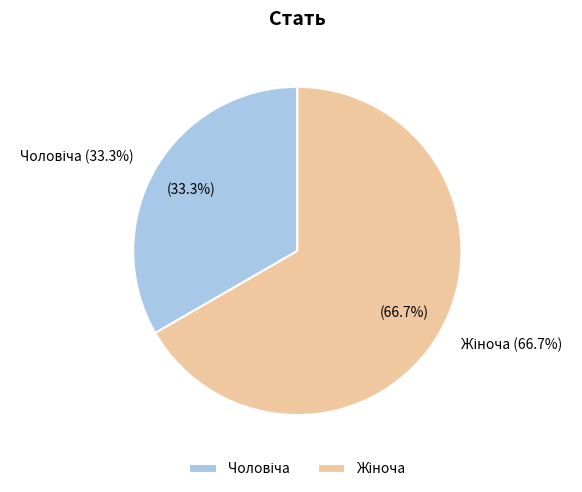

Between Чоловіча and Жіноча, which is larger?

Жіноча